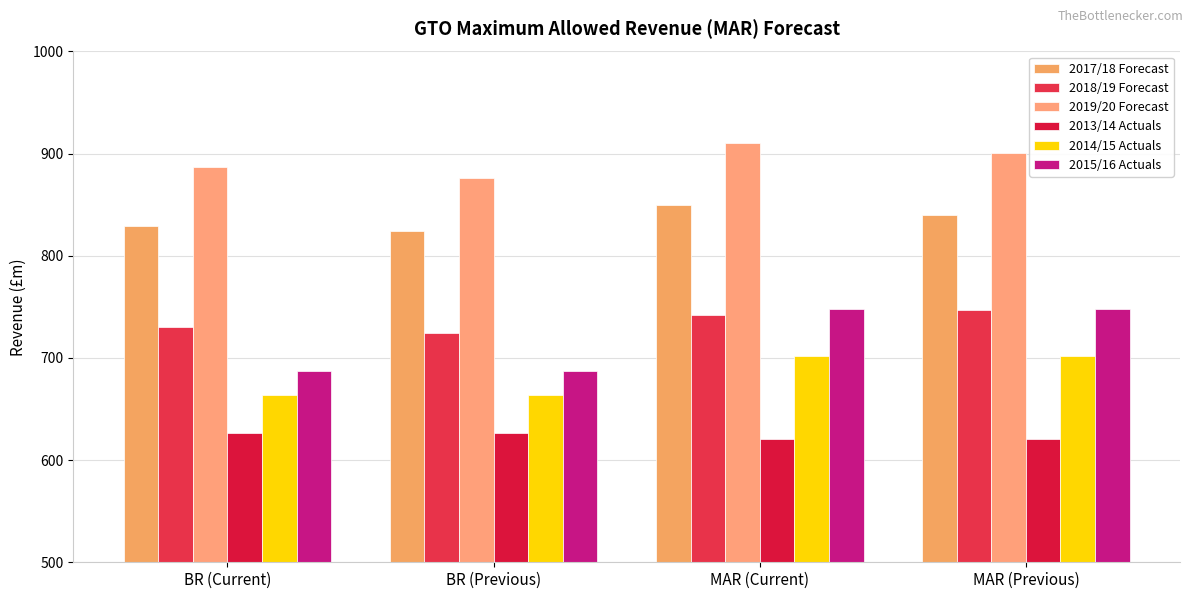

What is the total value across all series at BR (Previous)?

4401.4